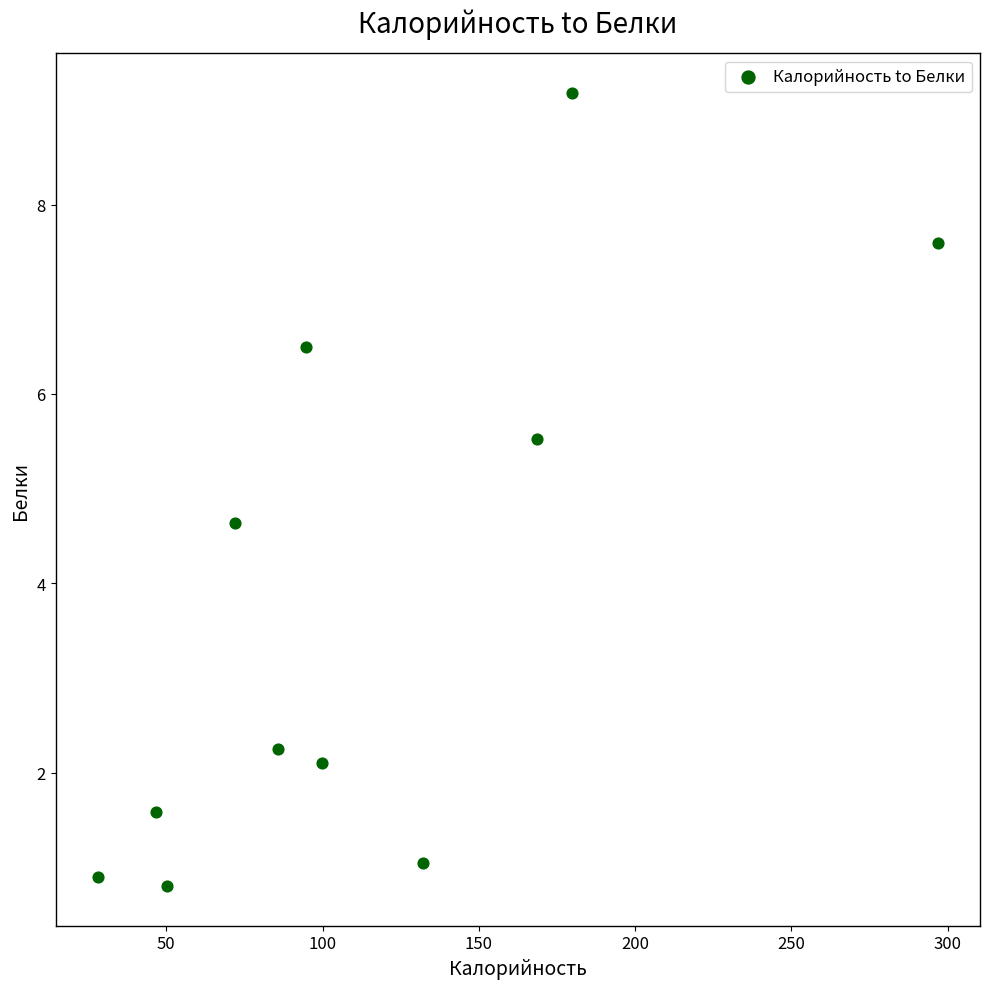

What is the average Y value?

3.8